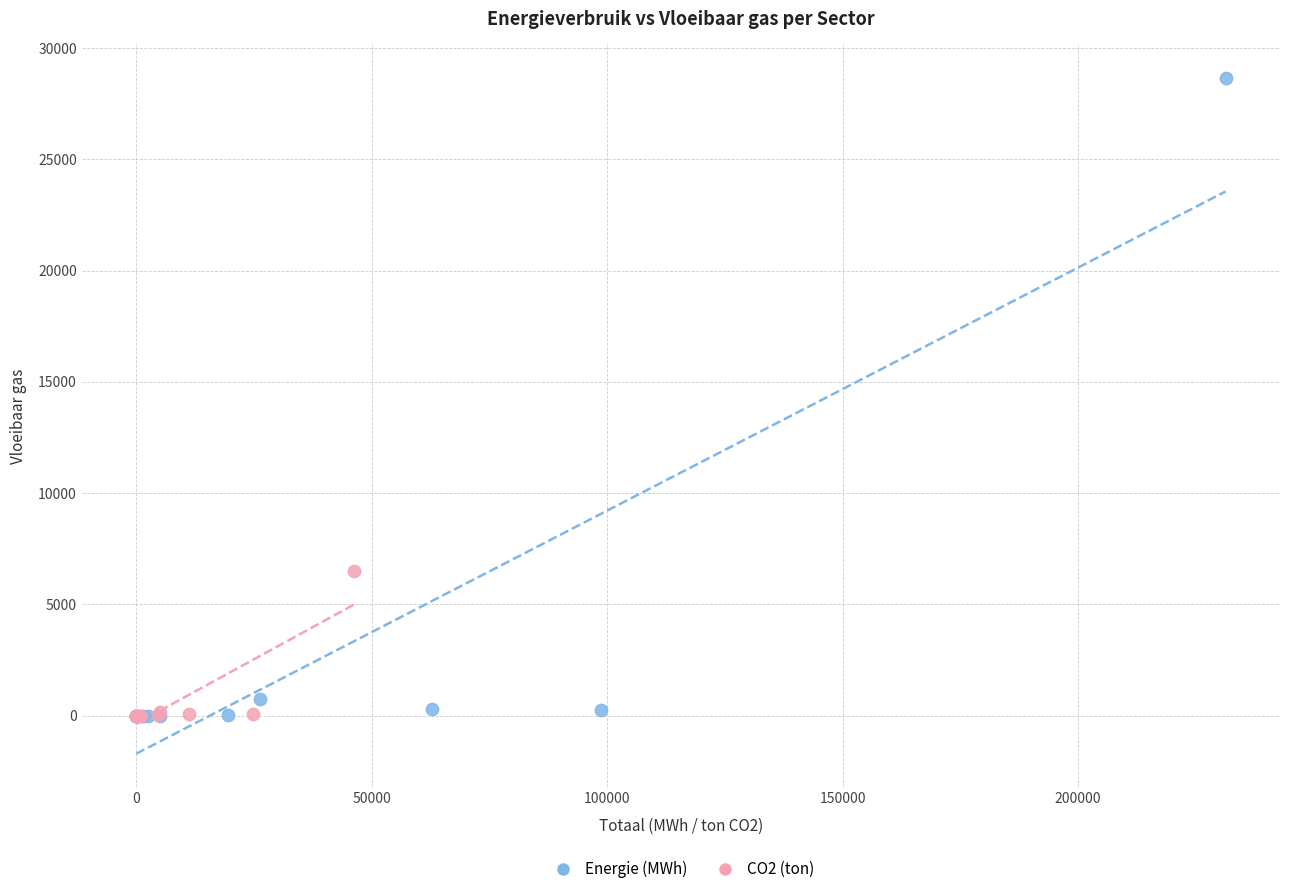

Which series reaches the maximum Y coordinate?

Energie (MWh)